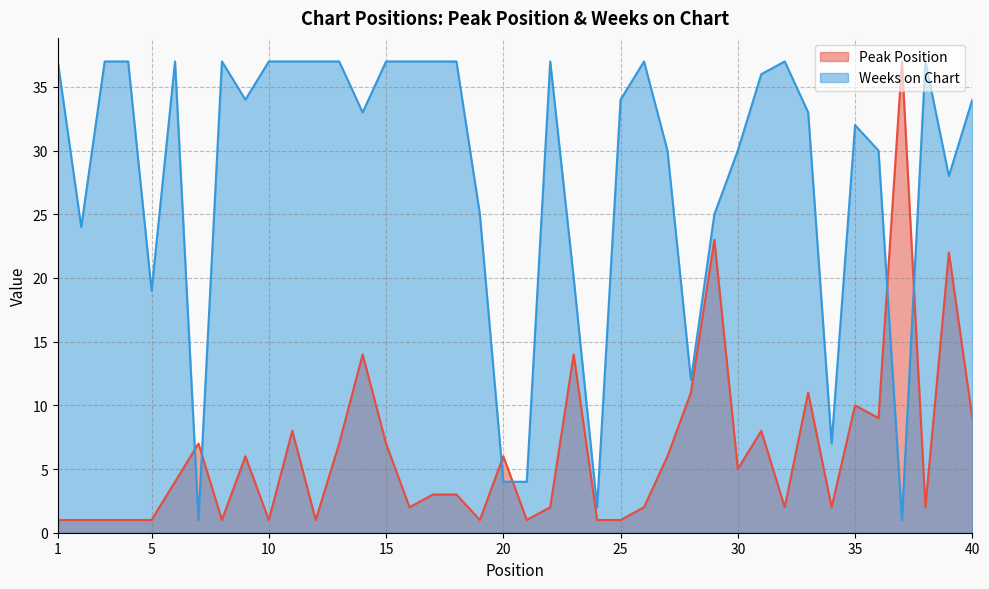

What is the sum of the Peak Position values at 26 and 16?

4